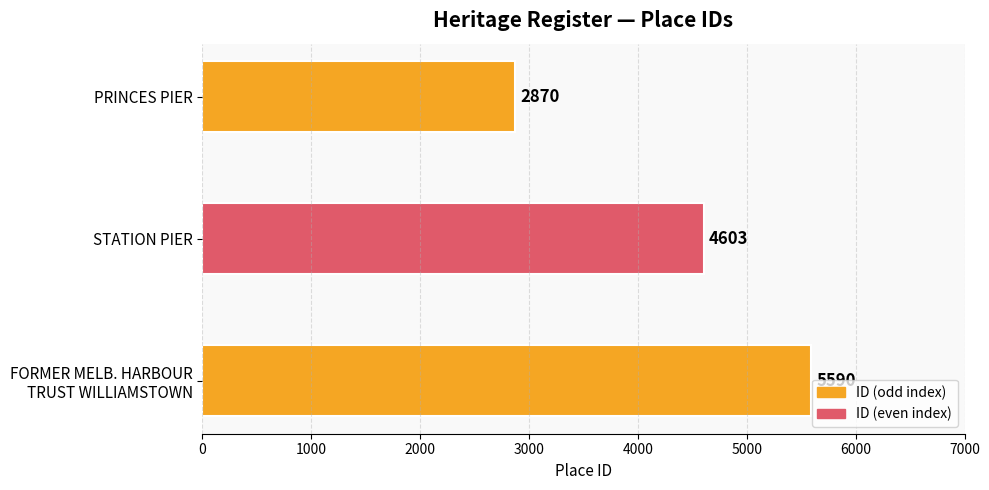

Are the bars grouped side by side (vs. stacked)?

No